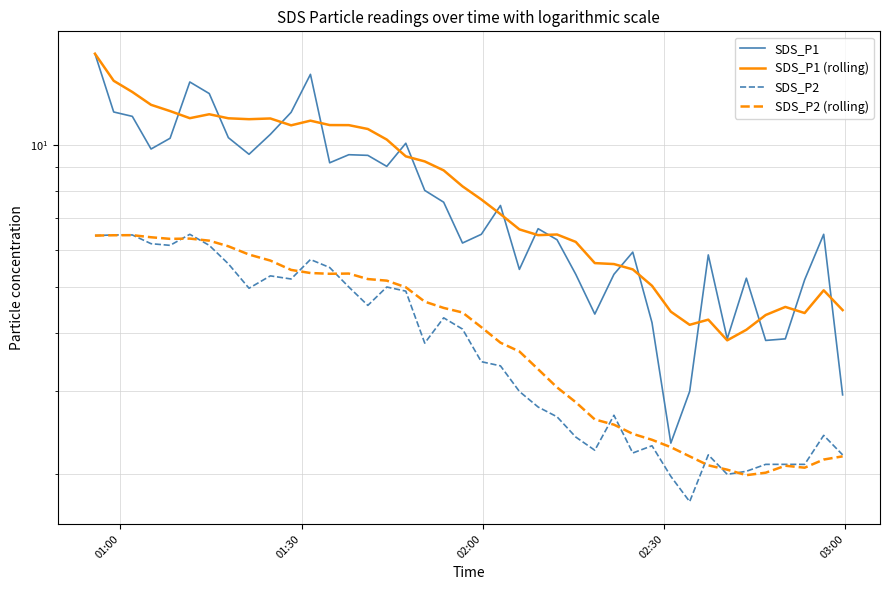

True or false: SDS_P2 and SDS_P2 (rolling) cross at least once.

True